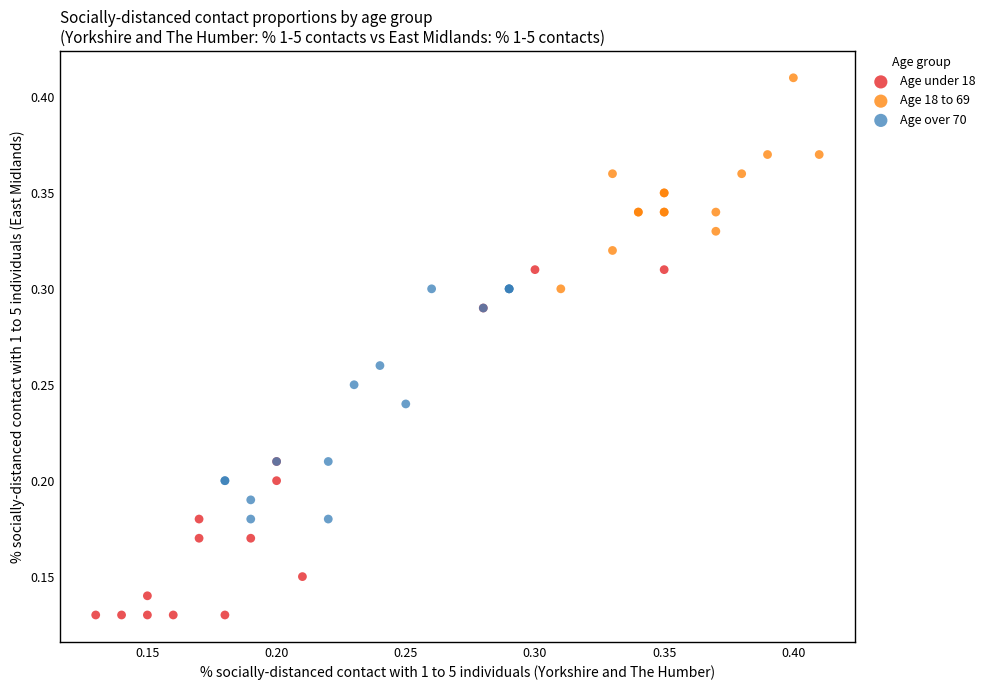

What are all the series names shown in the legend?

Age under 18, Age 18 to 69, Age over 70